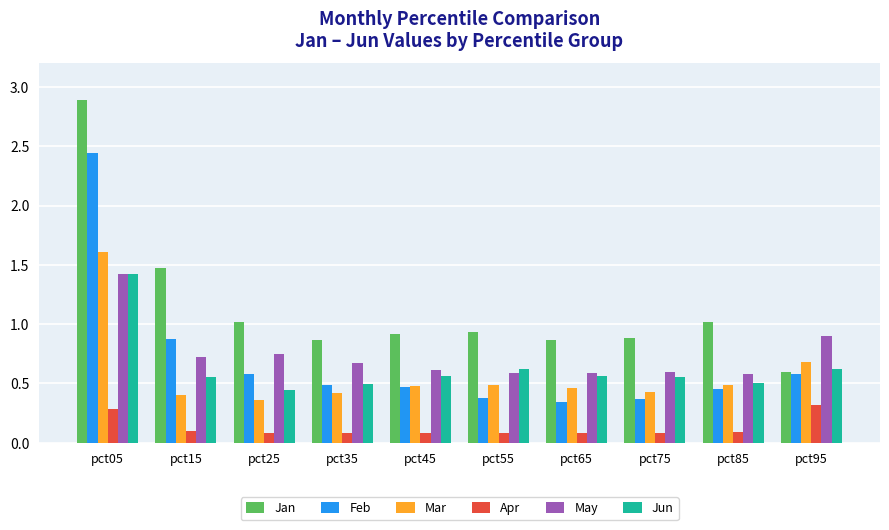

What is the difference between the maximum and minimum values in the Mar series?

1.2